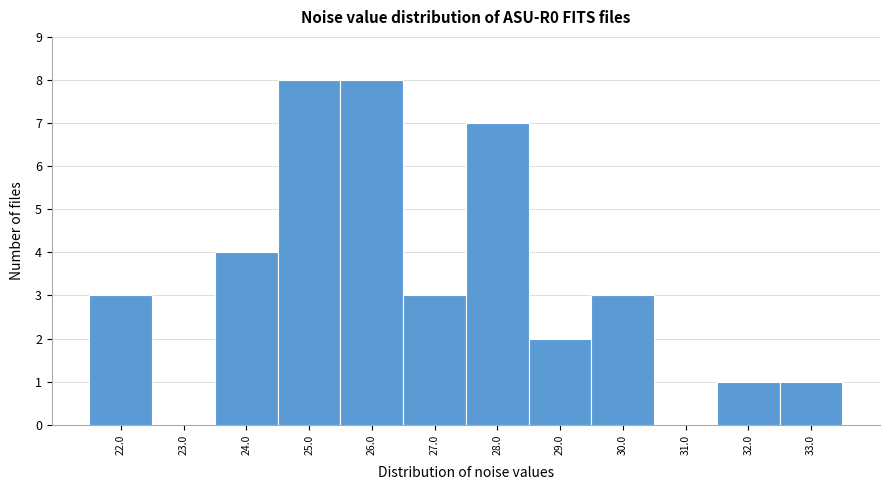

Reading left to right, transcribe all the data shown in this chart.

22.0=3	23.0=0	24.0=4	25.0=8	26.0=8	27.0=3	28.0=7	29.0=2	30.0=3	31.0=0	32.0=1	33.0=1